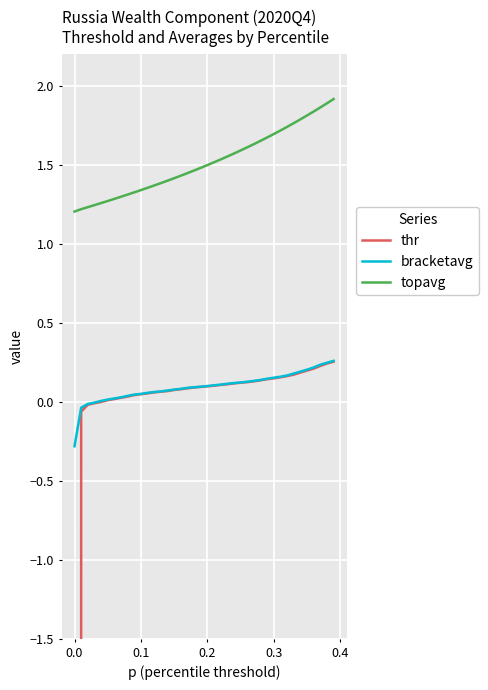

True or false: topavg and bracketavg intersect in this chart.

False